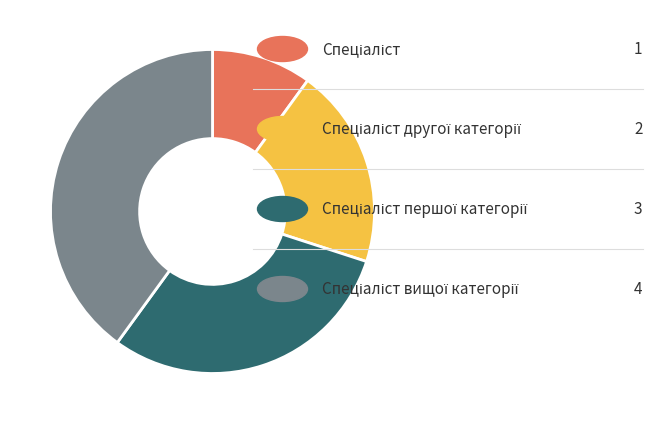

Is there a majority slice in this chart?

No